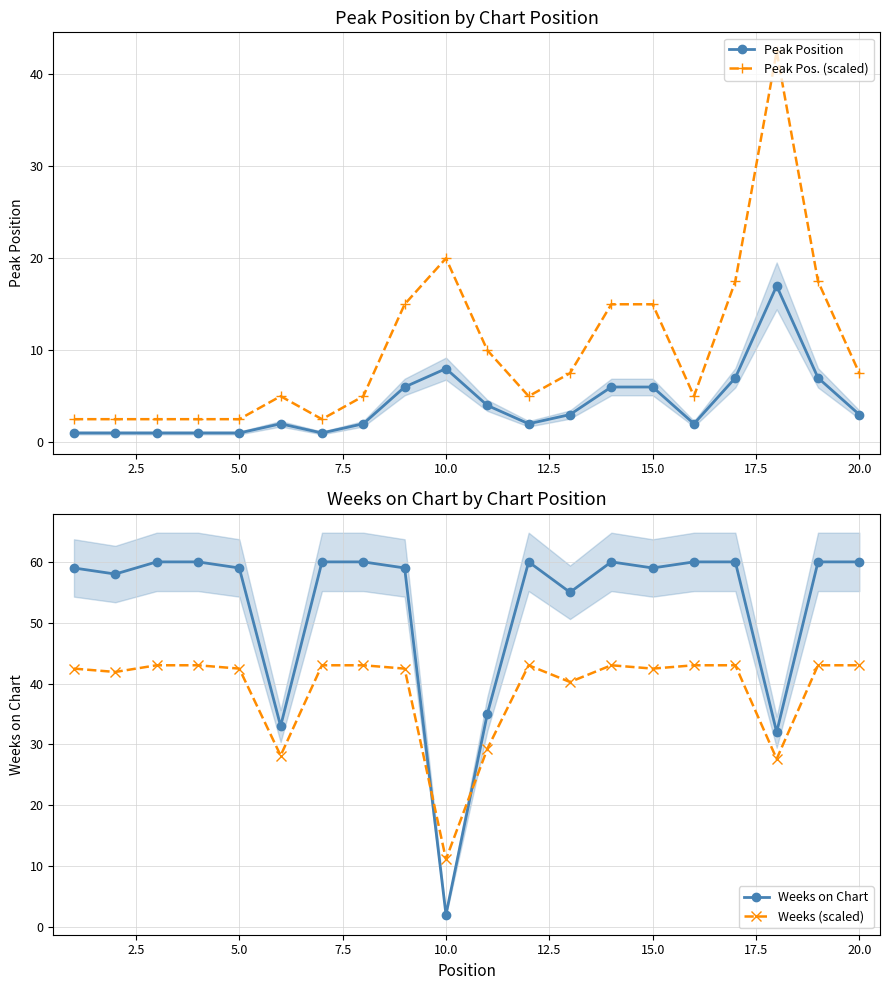

Is it true that Peak Pos. (scaled) equals 0.9 at 5.0?

False